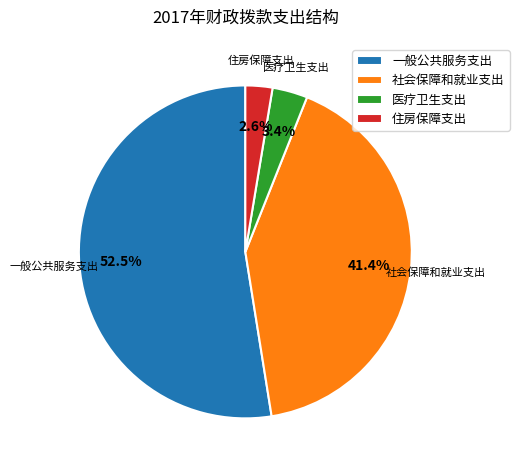

Which slice represents more than half of the pie?

一般公共服务支出